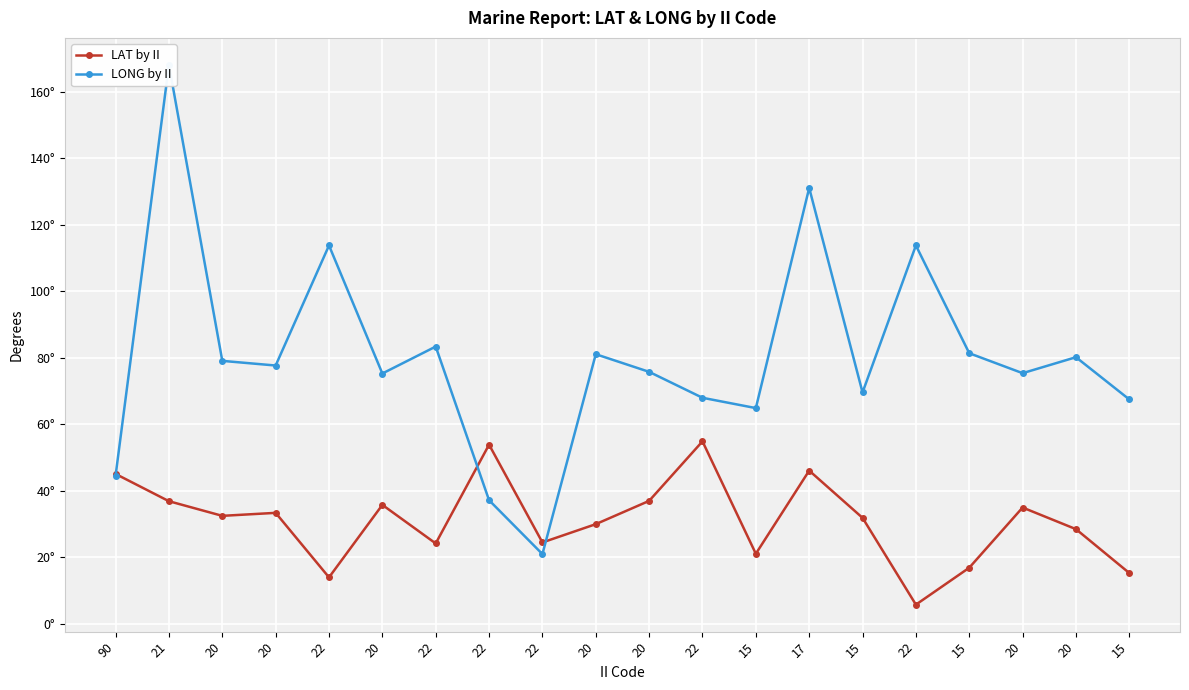

Which series changed the most between 15 and 22?

LONG by II